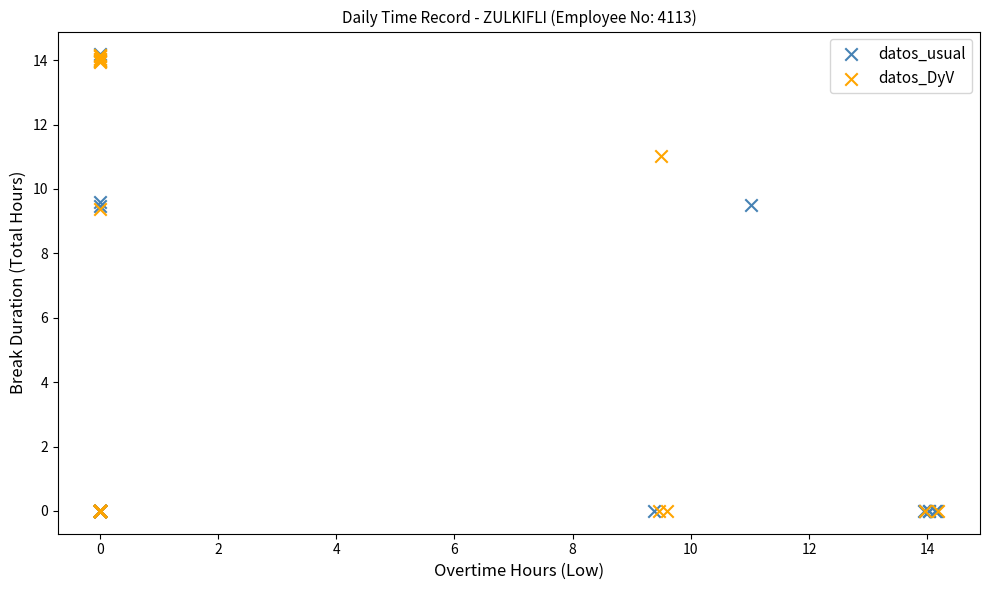

What are all the series names shown in the legend?

datos_usual, datos_DyV